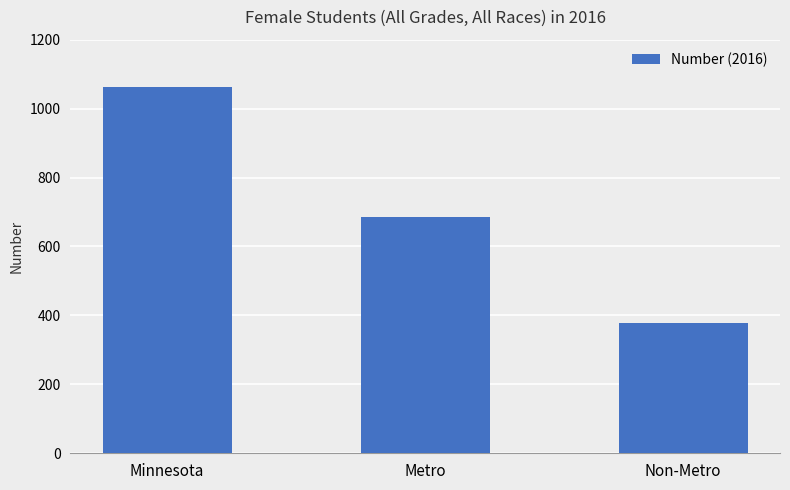

What is the label of the 3rd bar from the left?

Non-Metro